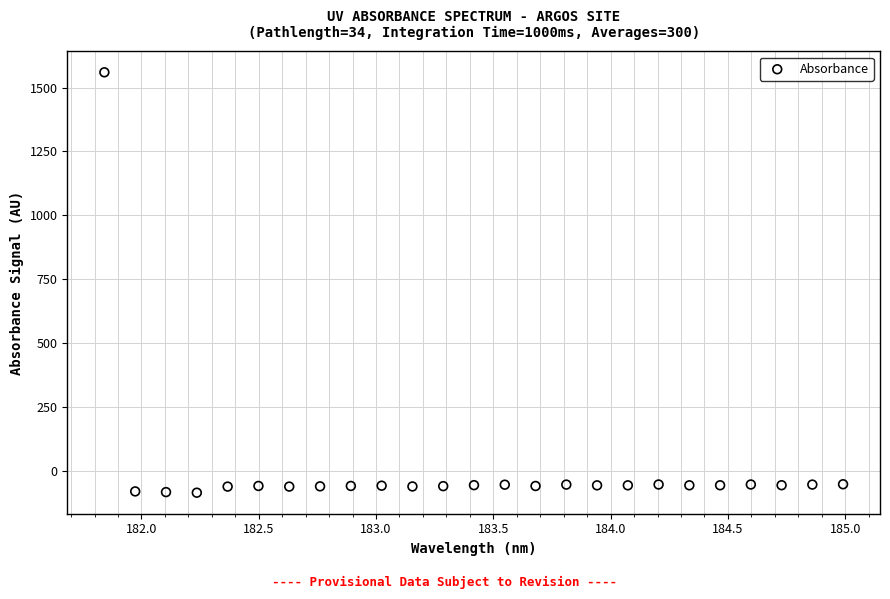

What is the range of Y values (max minus min)?

1646.6